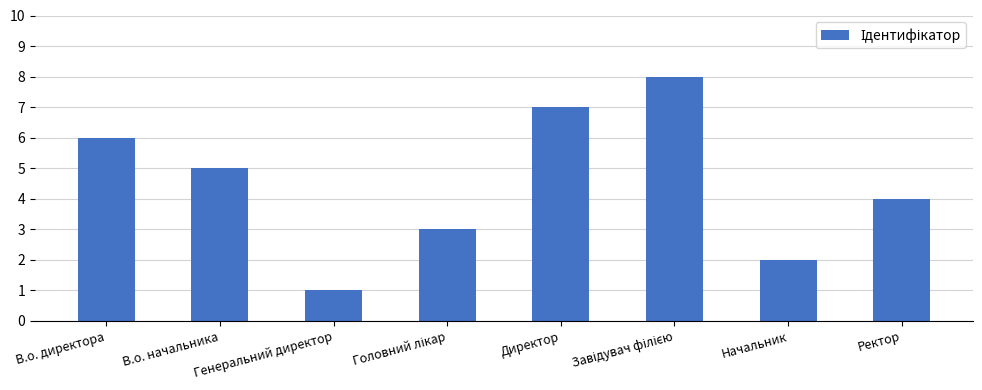

Are the bars horizontal?

No